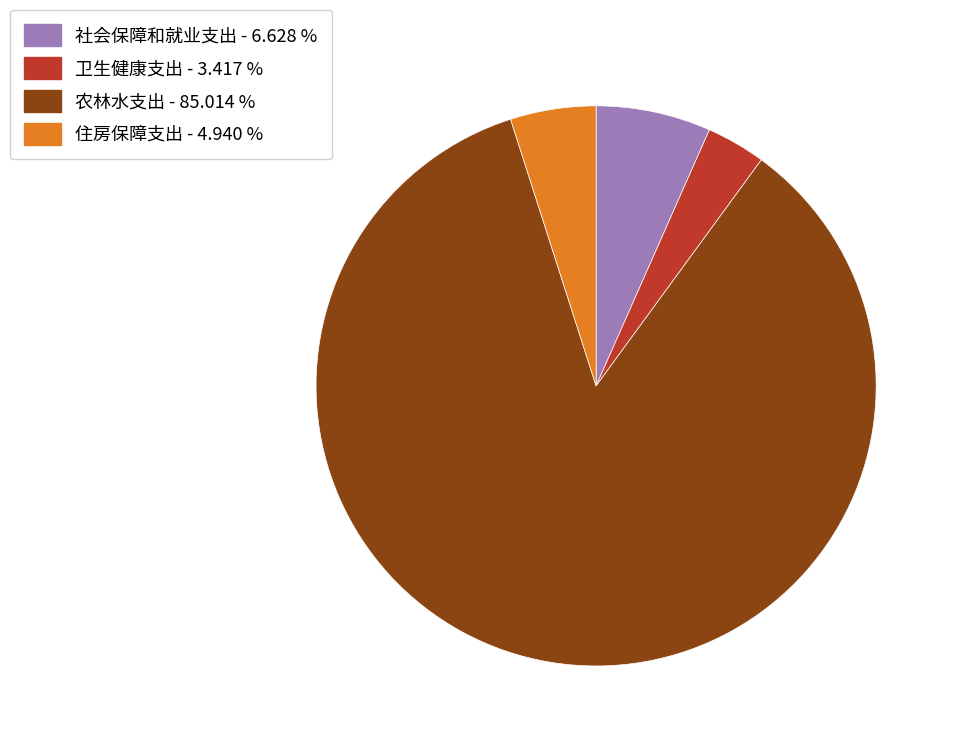

Which category has the smallest portion of the pie?

卫生健康支出